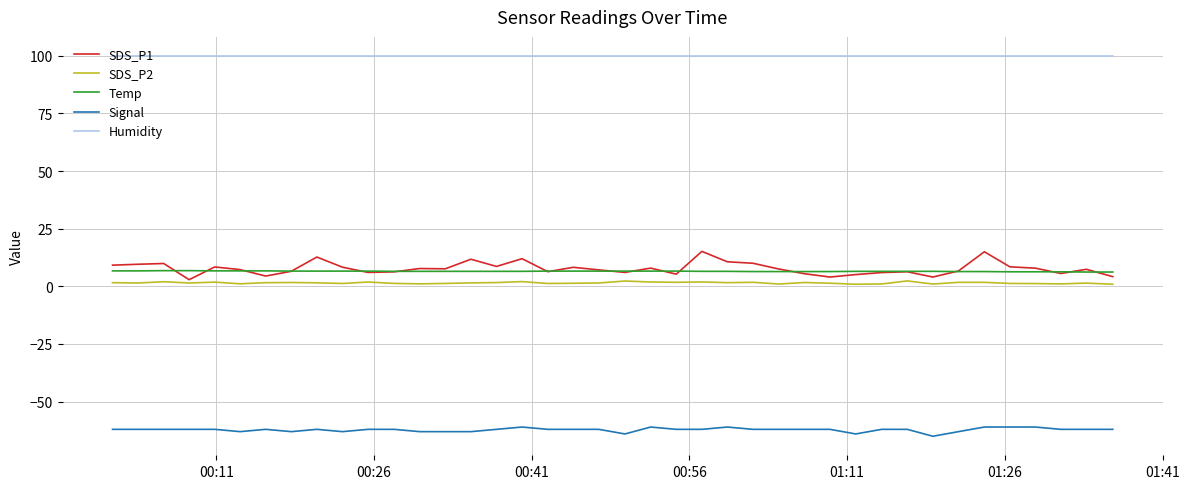

Which series has the largest total across all categories?

Humidity